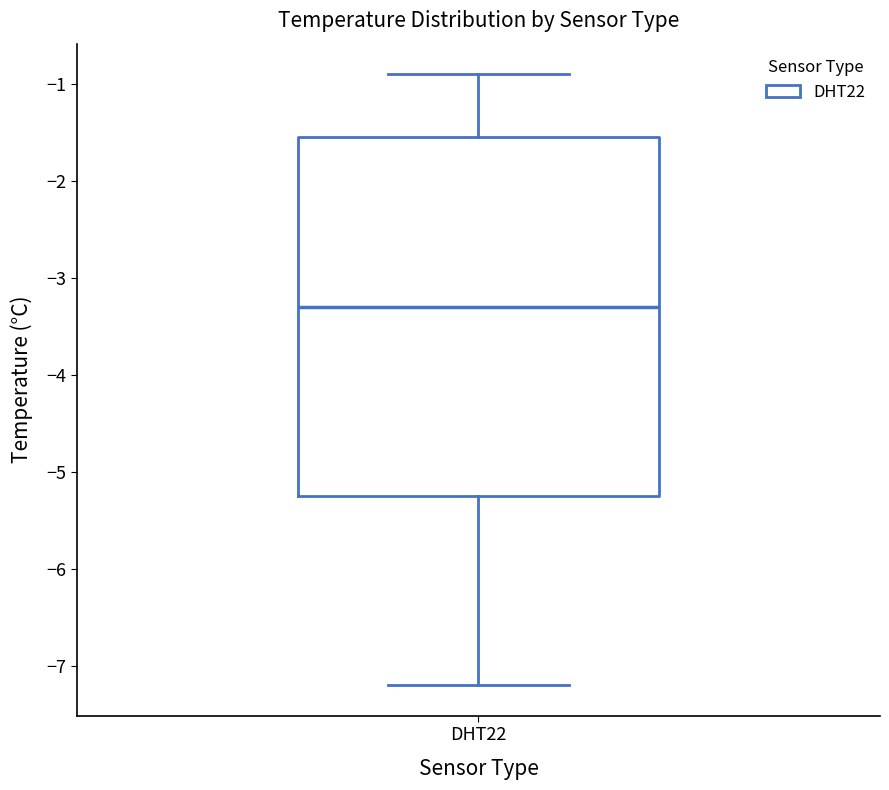

Read this box plot against the y-axis: the position of the median line, the range covered by the box, and the ends of both whiskers. The values are not printed on the chart, so give them approximately, as read against the axis.

median -3.3, box -5.2 to -1.5, whiskers -7.2 to -0.9